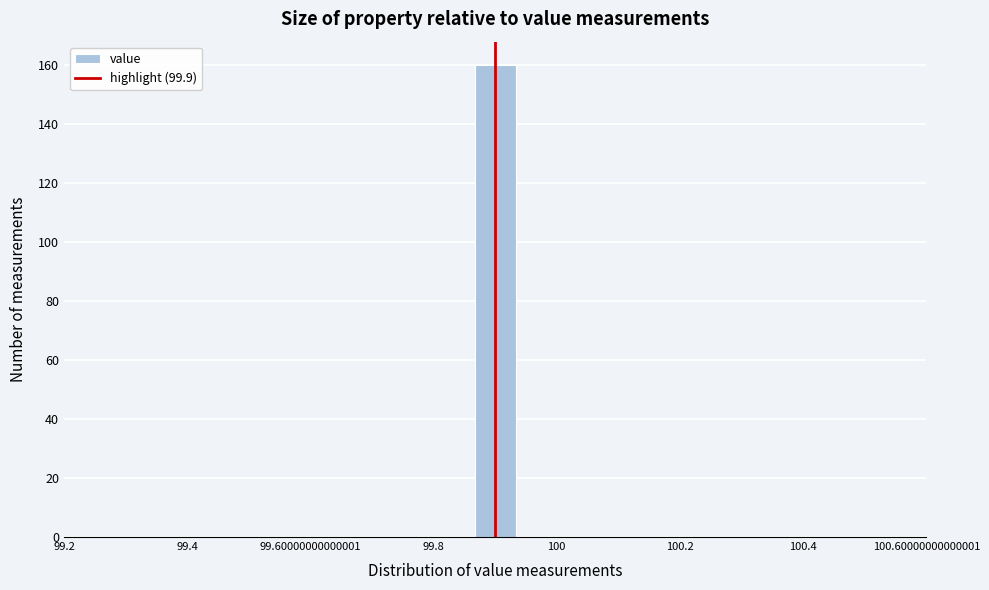

Around what value on the x-axis is the tallest bar? Give the approximate position of its centre, as read against the axis.

99.90